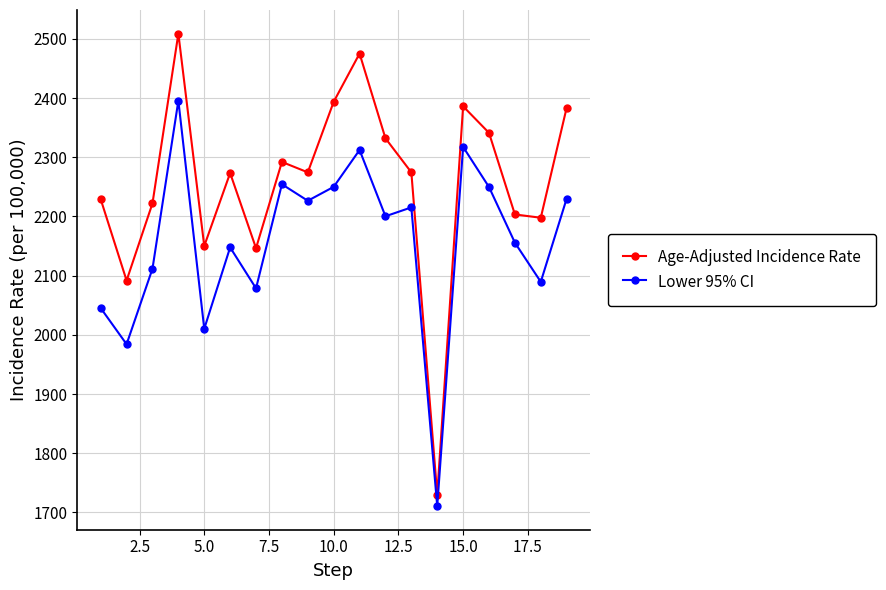

What is the average value of the Lower 95% CI series?

2157.1